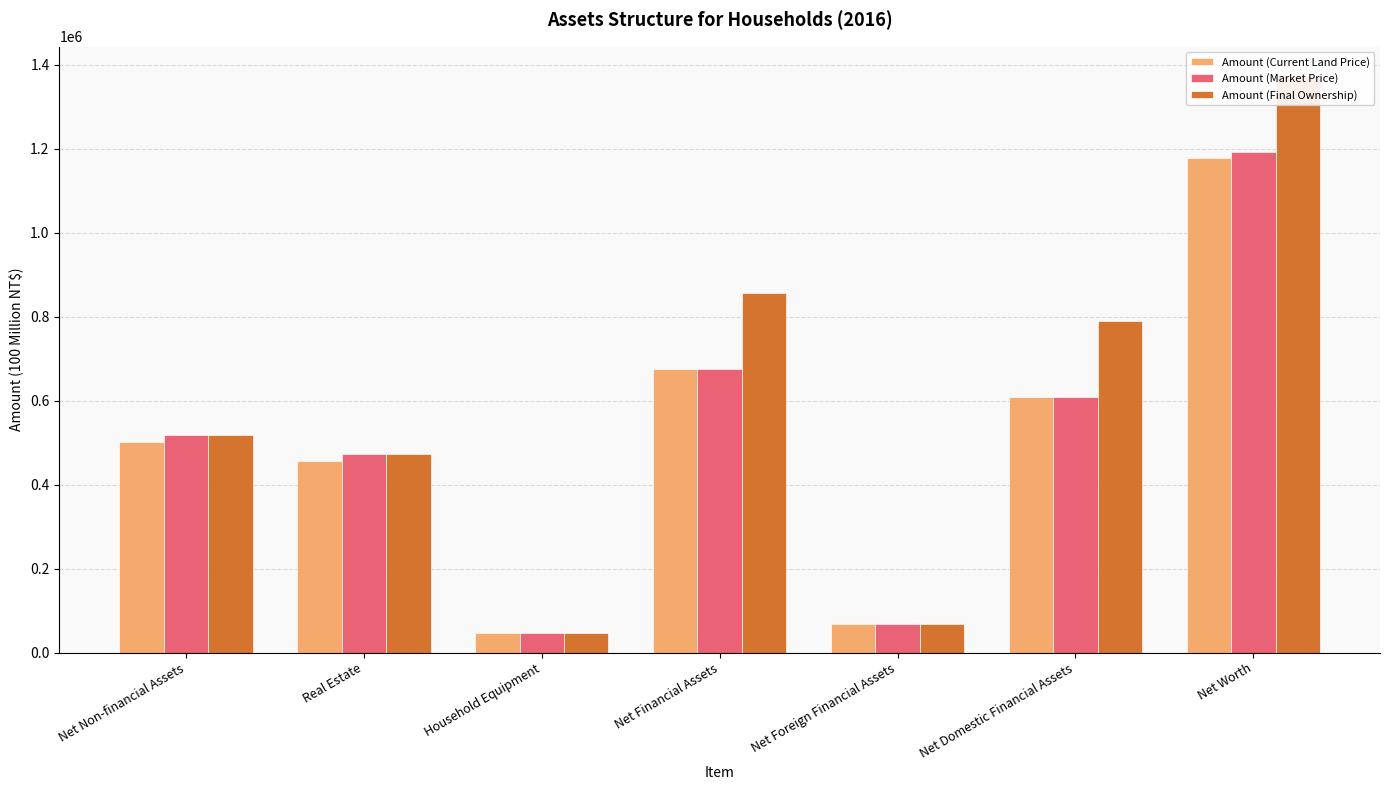

At which label does Amount (Market Price) first exceed 518426?

Net Non-financial Assets